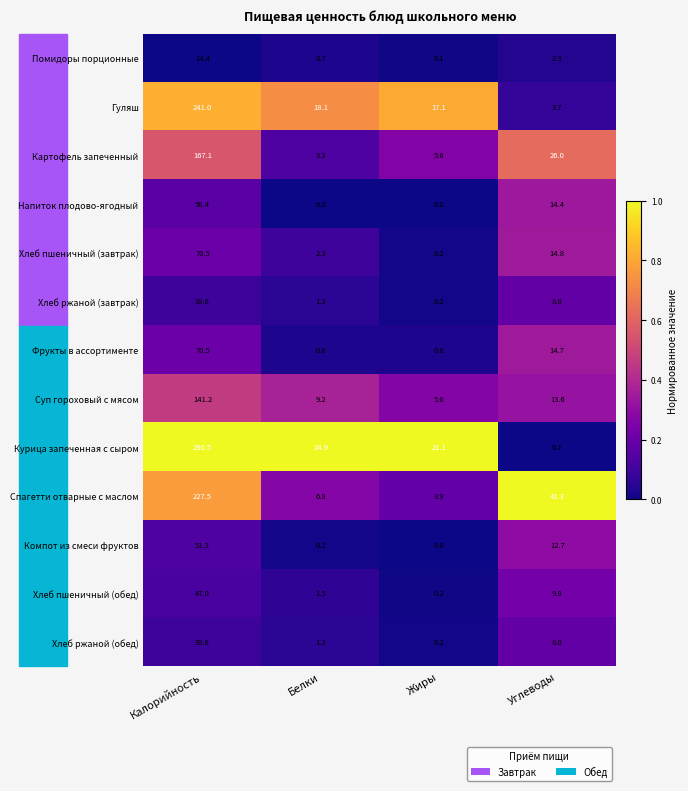

What is the difference between the maximum and minimum values in the Спагетти отварные с маслом series?

223.6